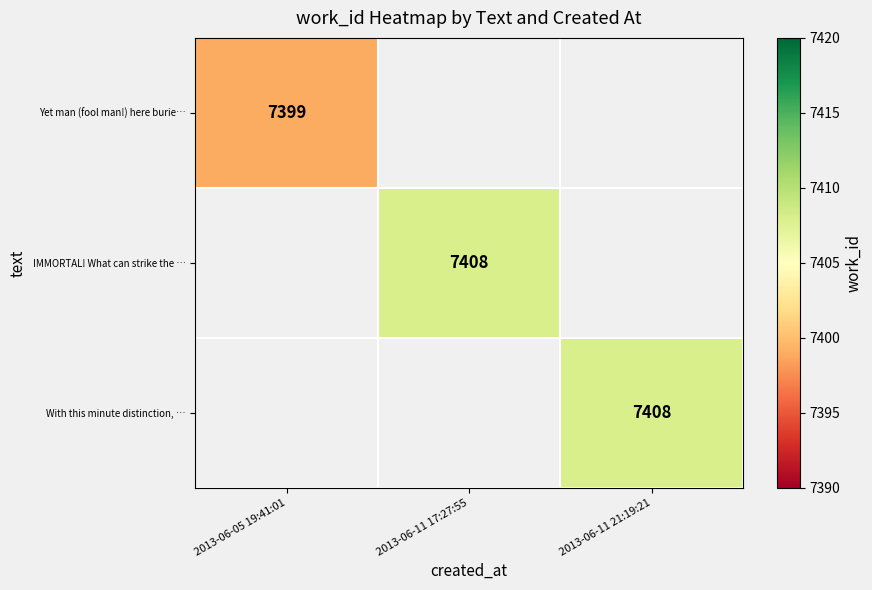

The With this minute distinction, … series shows 3735 at 2013-06-11 21:19:21. True or false?

False